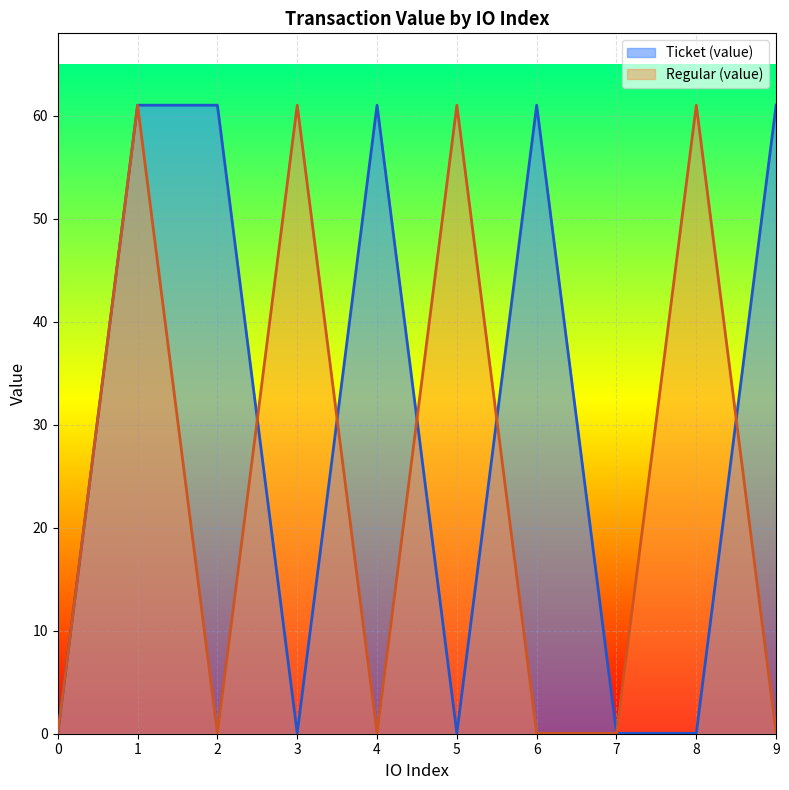

How many times do Regular (value) and Ticket (value) cross each other?

5